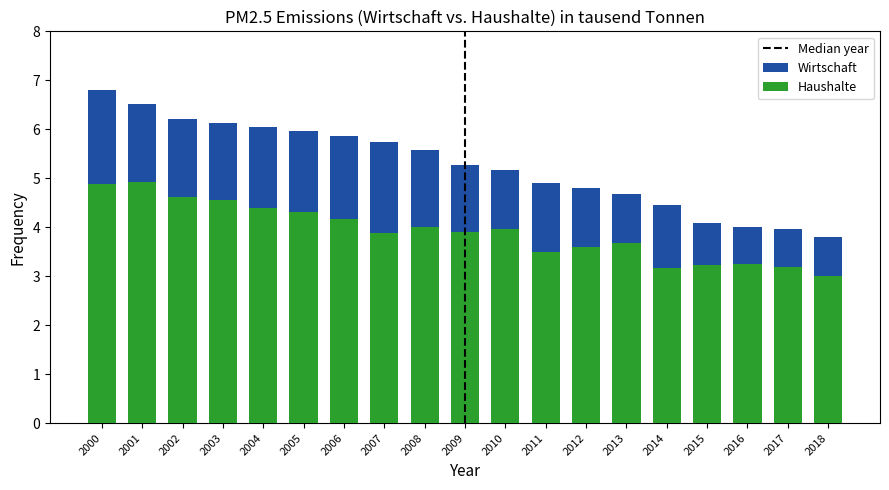

What is the spread (max minus min) of values at 2015?

0.9